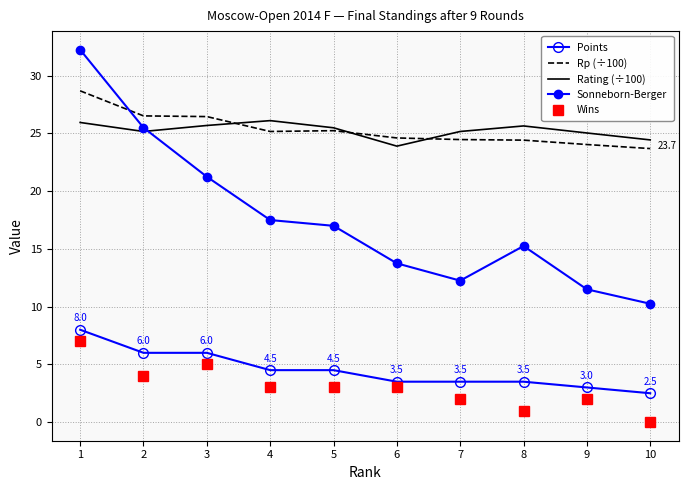

At which category is the sum across all series the highest?

1